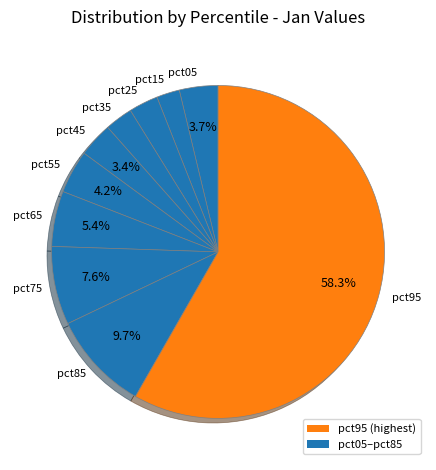

To the nearest percent, what percentage of the pie is pct15?

2%